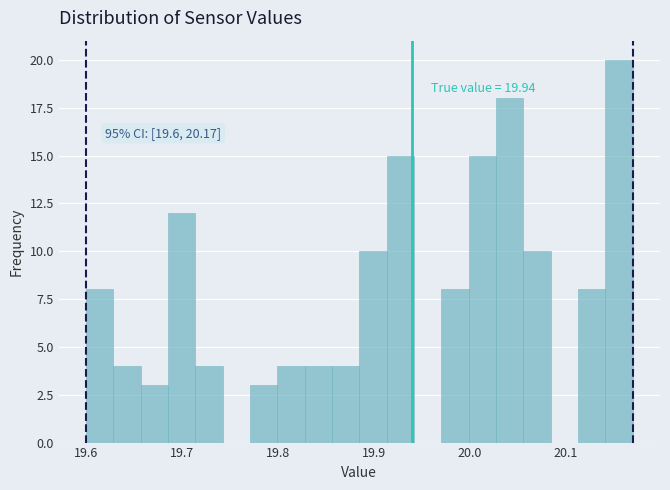

Read against the x-axis, roughly where is the centre of the tallest bar?

20.16